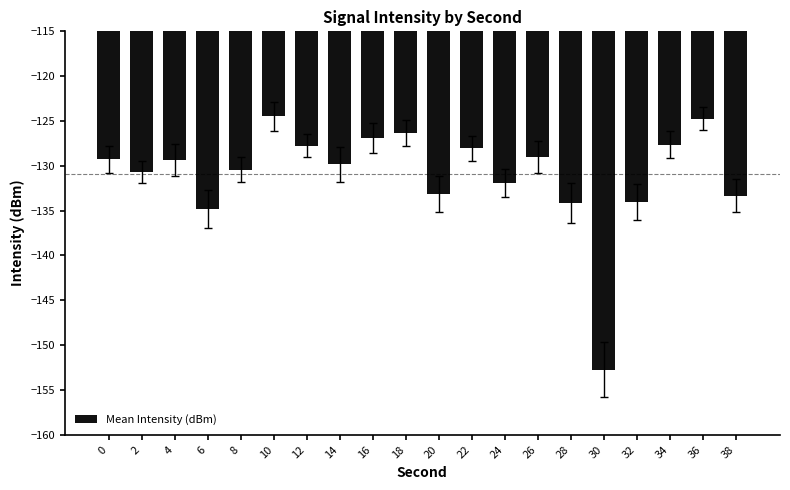

Count the number of categories in the chart.

20